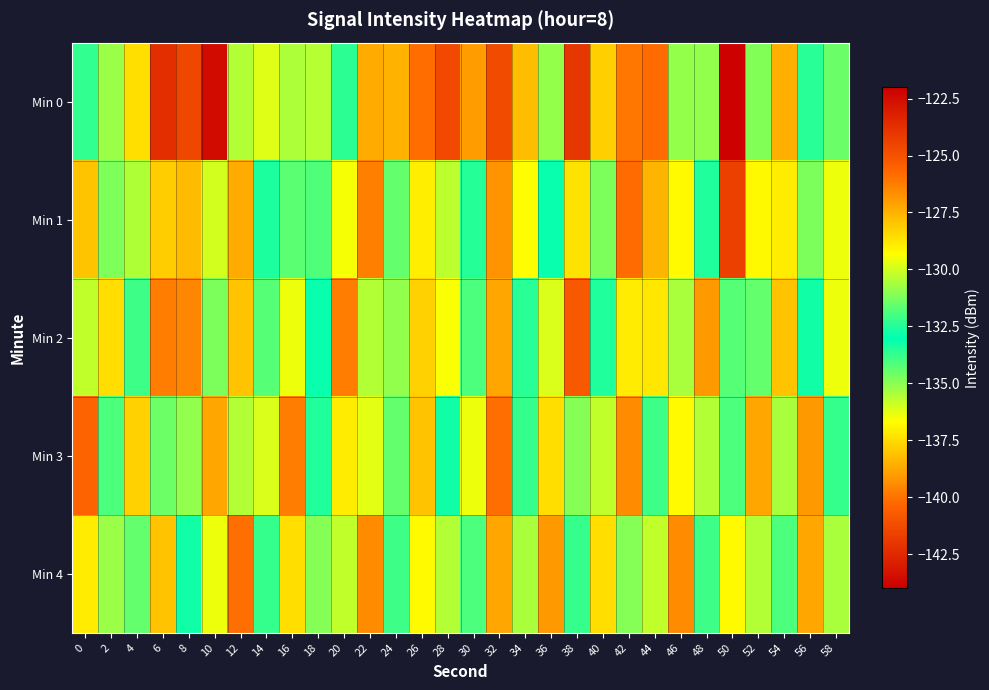

Rank the series at 4 from highest to lowest value.

Min 3, Min 0, Min 1, Min 4, Min 2